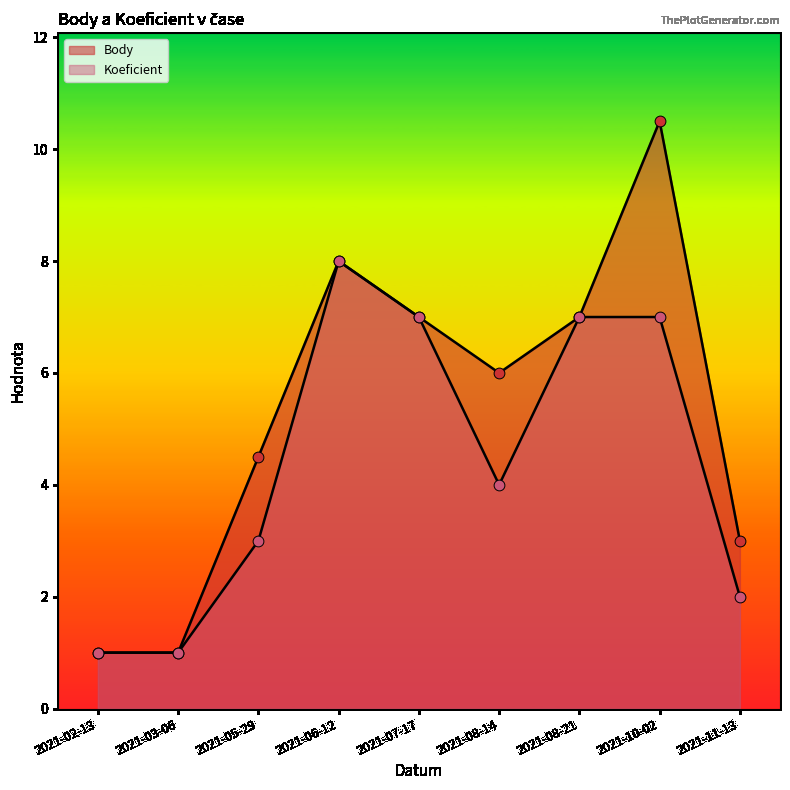

Which series contains the highest Y value?

Body